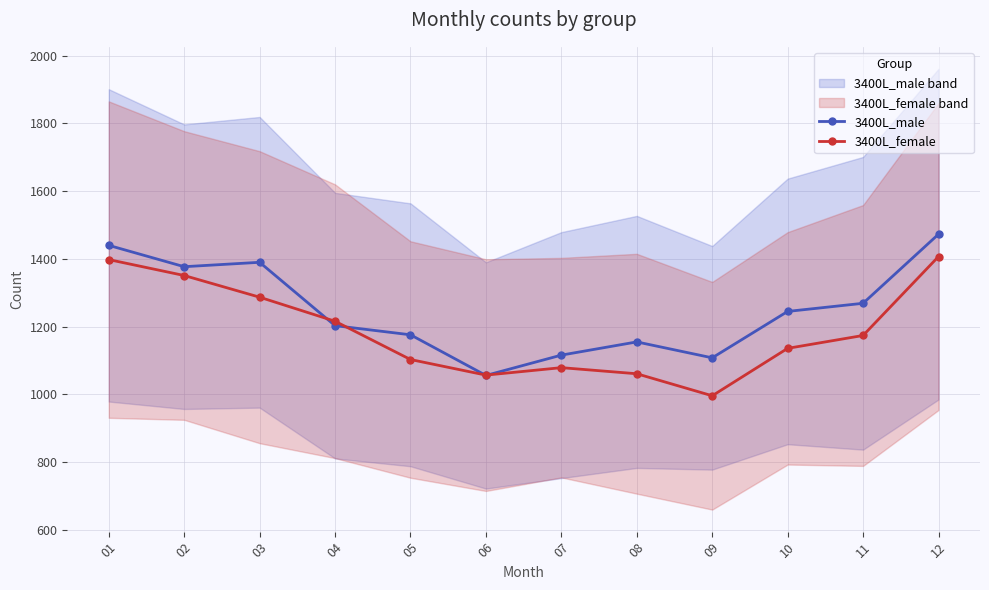

Read the 3400L_female value at 07, to the nearest 50.

1100